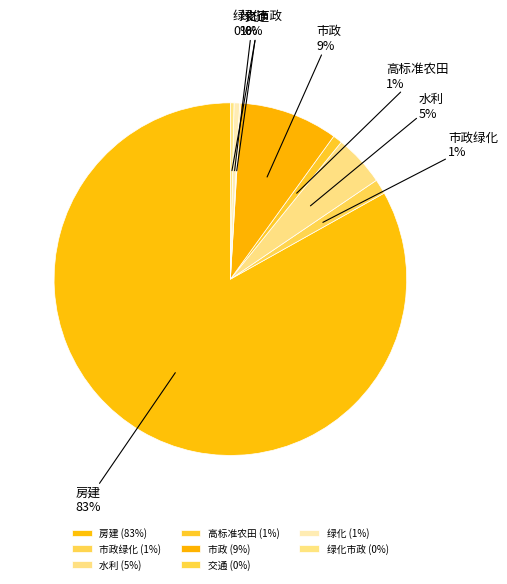

True or false: 绿化 accounts for 1% of the total.

True